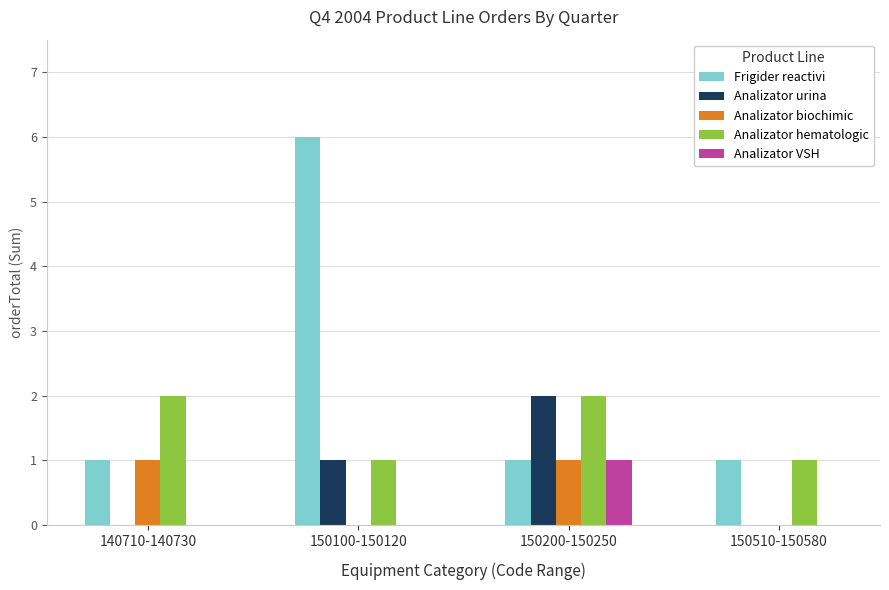

Is the value of Frigider reactivi at 150510-150580 greater than the value of Analizator biochimic at 150510-150580?

Yes